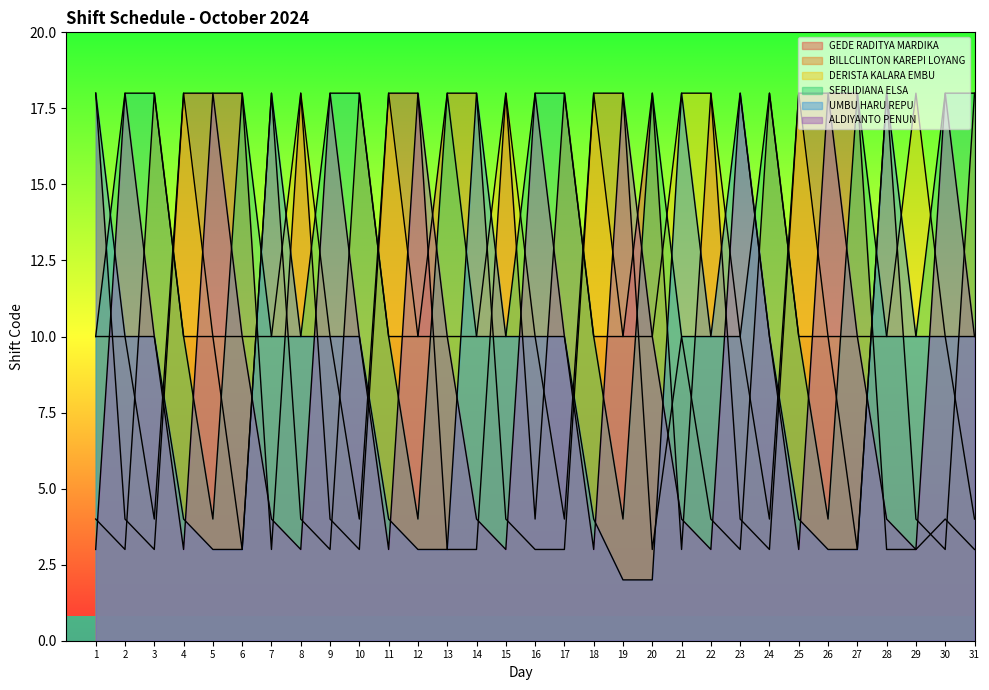

What is the average value of the SERLIDIANA ELSA series?

13